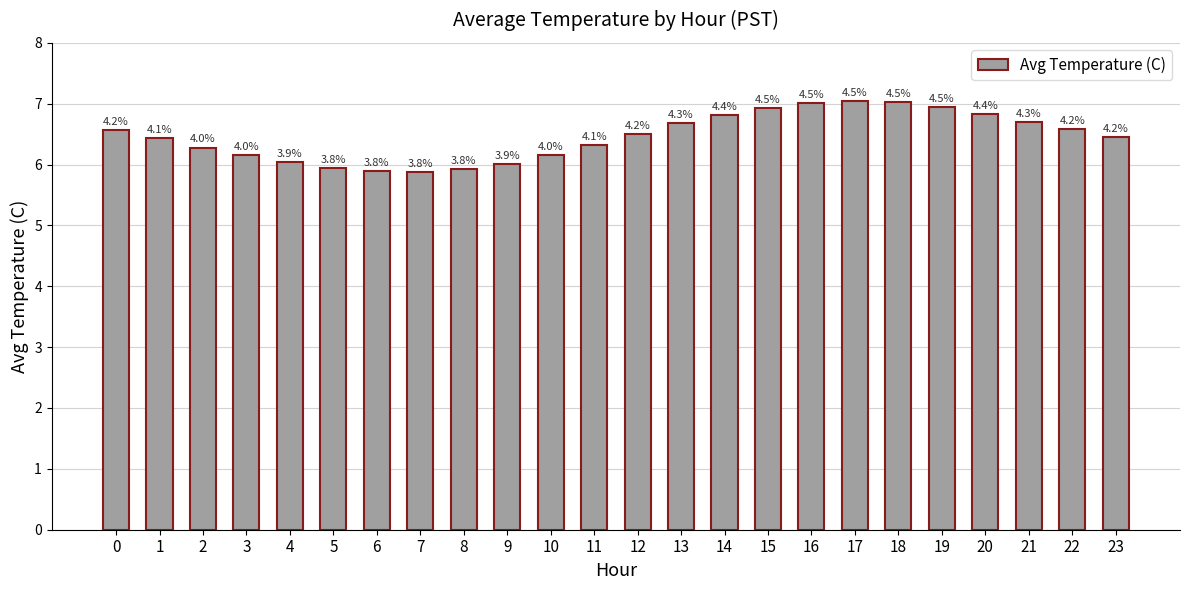

Reading right to left, what are all the values shown in this chart?

6.5	6.6	6.7	6.8	7.0	7.0	7.0	7.0	6.9	6.8	6.7	6.5	6.3	6.2	6.0	5.9	5.9	5.9	6.0	6.0	6.2	6.3	6.4	6.6